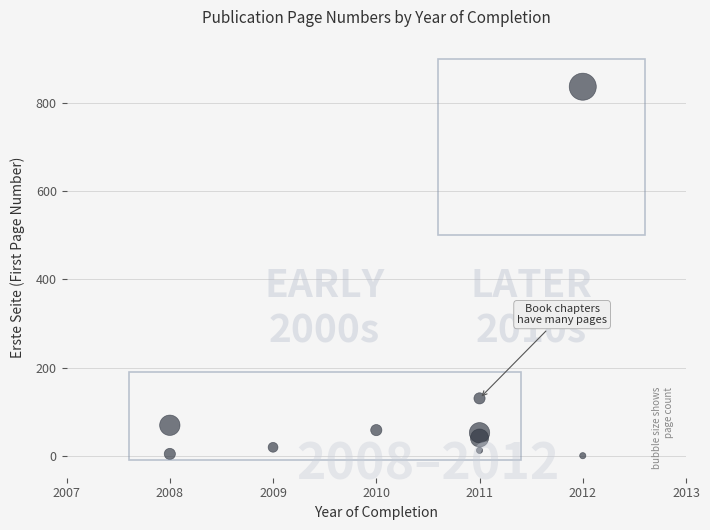

What Y value in the scatter plot is closest to 418?

130